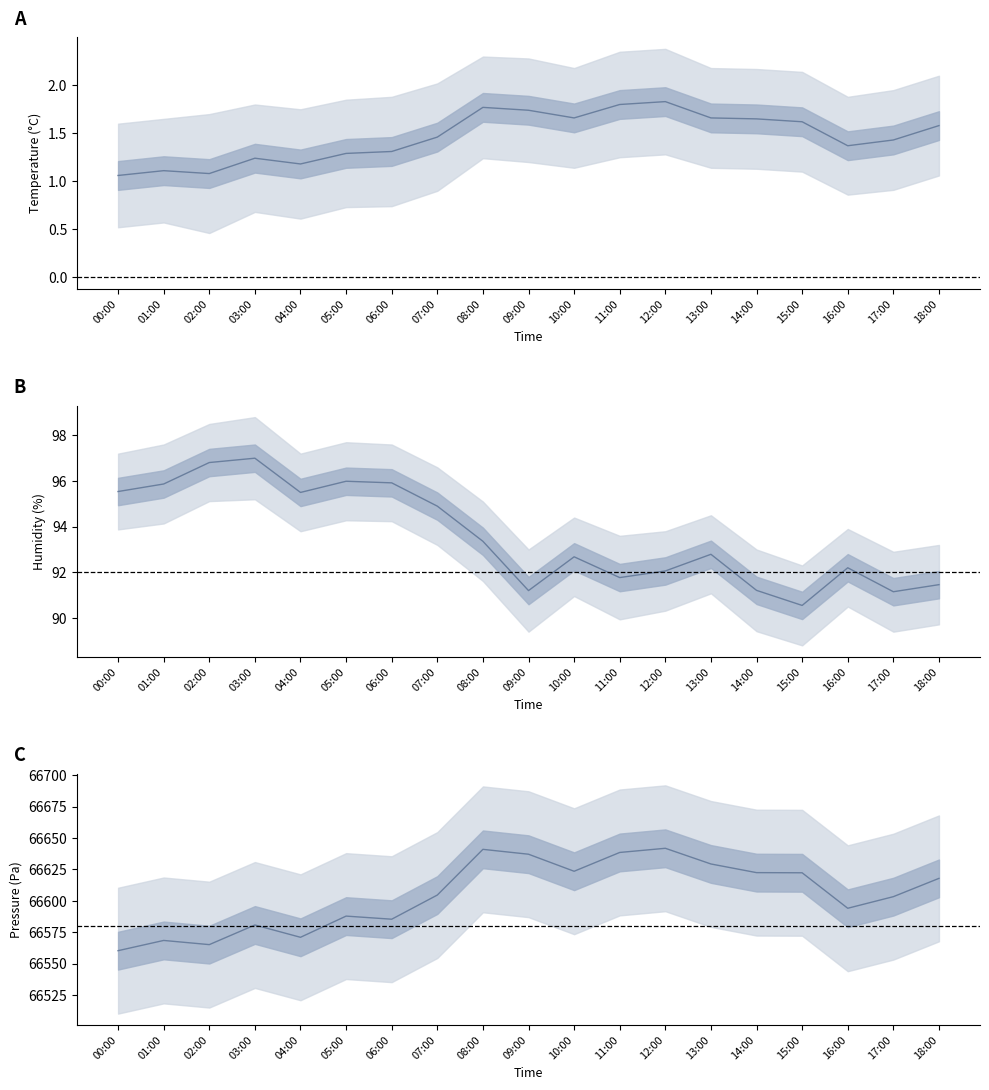

Rank the categories by pressure value from highest to lowest.

12:00, 08:00, 11:00, 09:00, 13:00, 10:00, 14:00, 15:00, 18:00, 07:00, 17:00, 16:00, 05:00, 06:00, 03:00, 04:00, 01:00, 02:00, 00:00